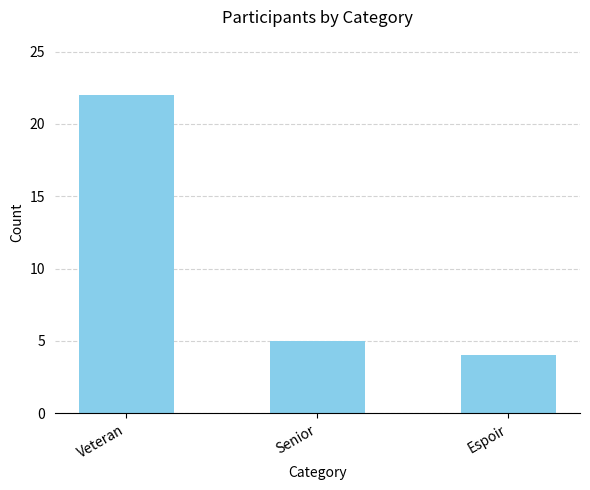

What is the average value?

10